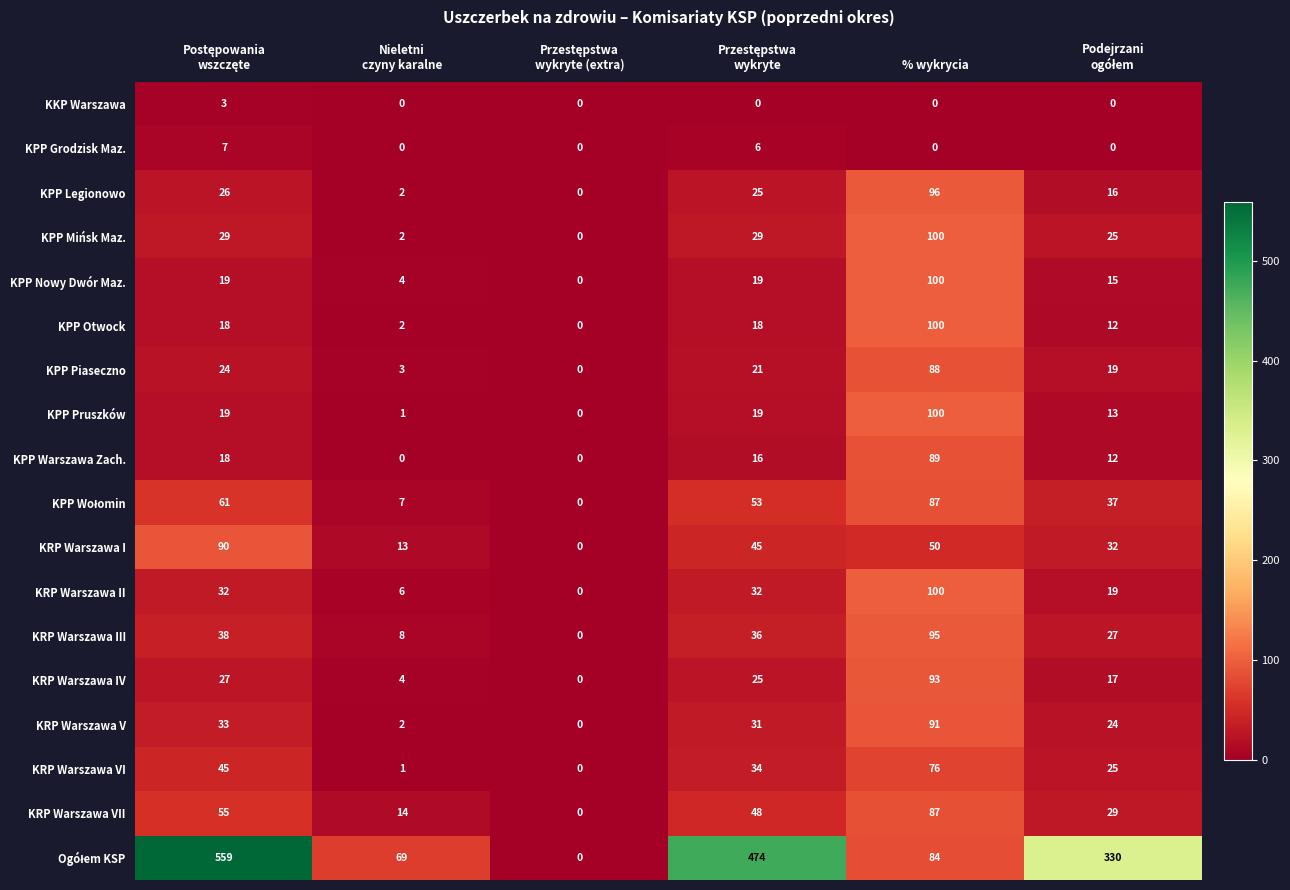

Which category has the highest value in the KPP Nowy Dwór Maz. series?

% wykrycia